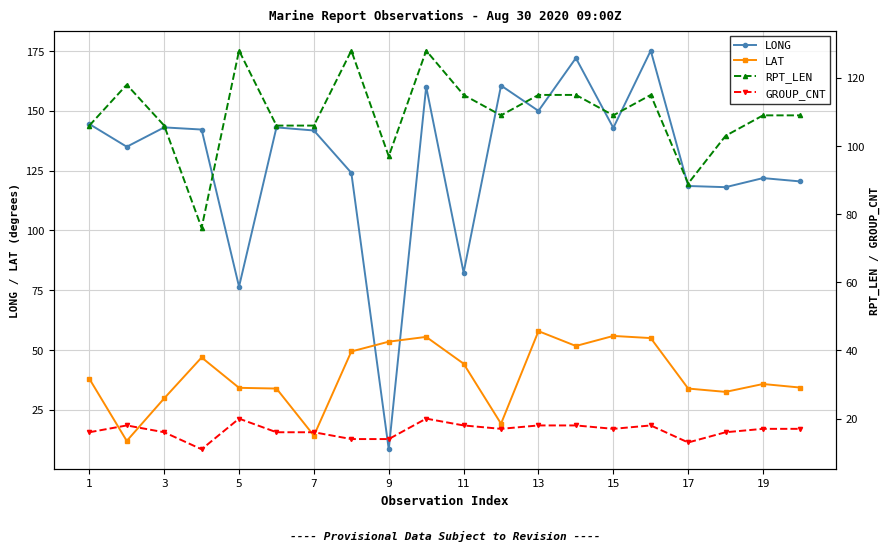

Is this an area chart (filled region under the line)?

No